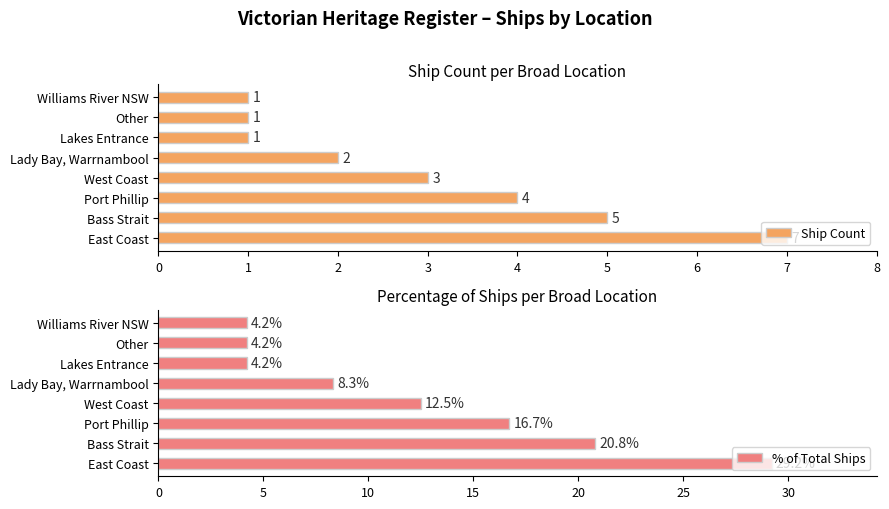

What is the maximum value for % of Total Ships?

29.2